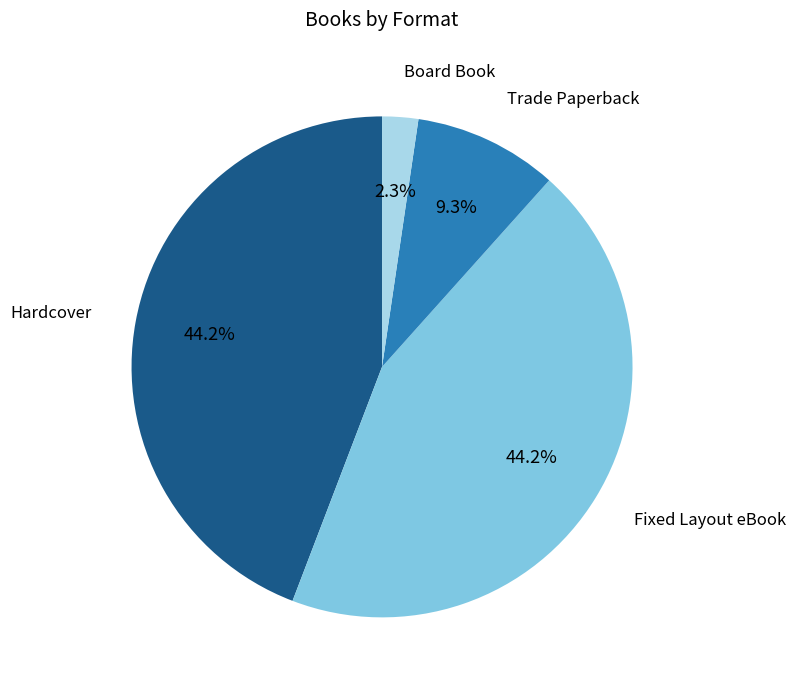

To the nearest percent, what portion does Hardcover represent?

44%